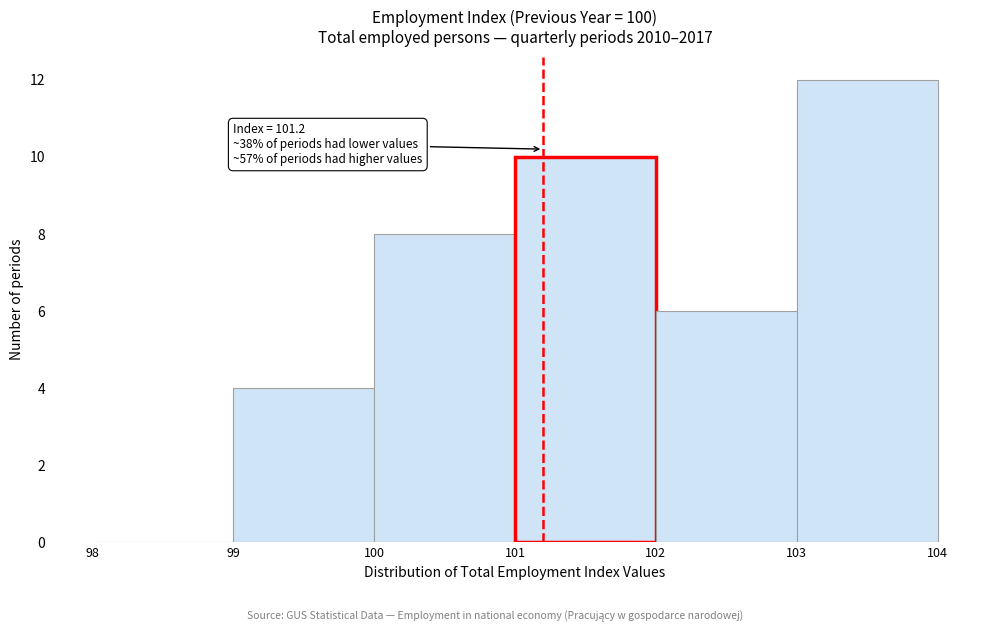

Over which range of the x-axis is the bar tallest?

103 to 104